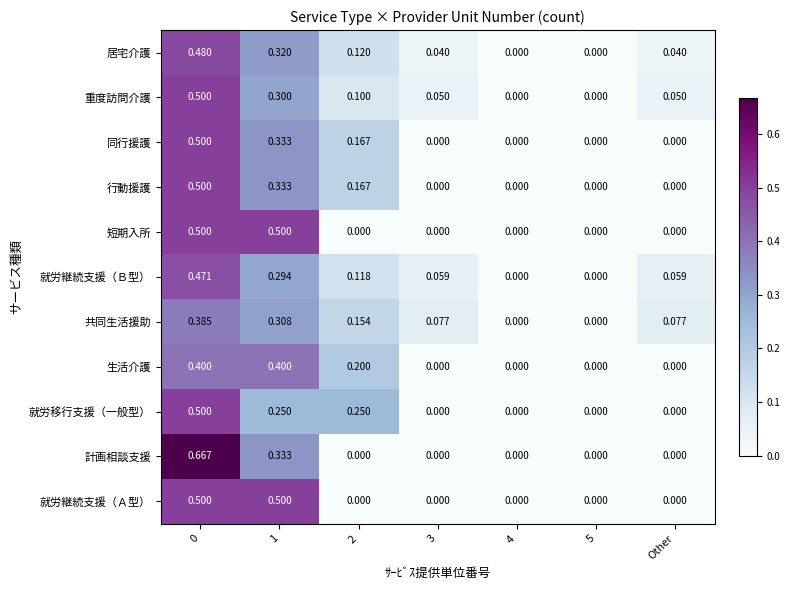

Which series has the widest spread of values?

計画相談支援